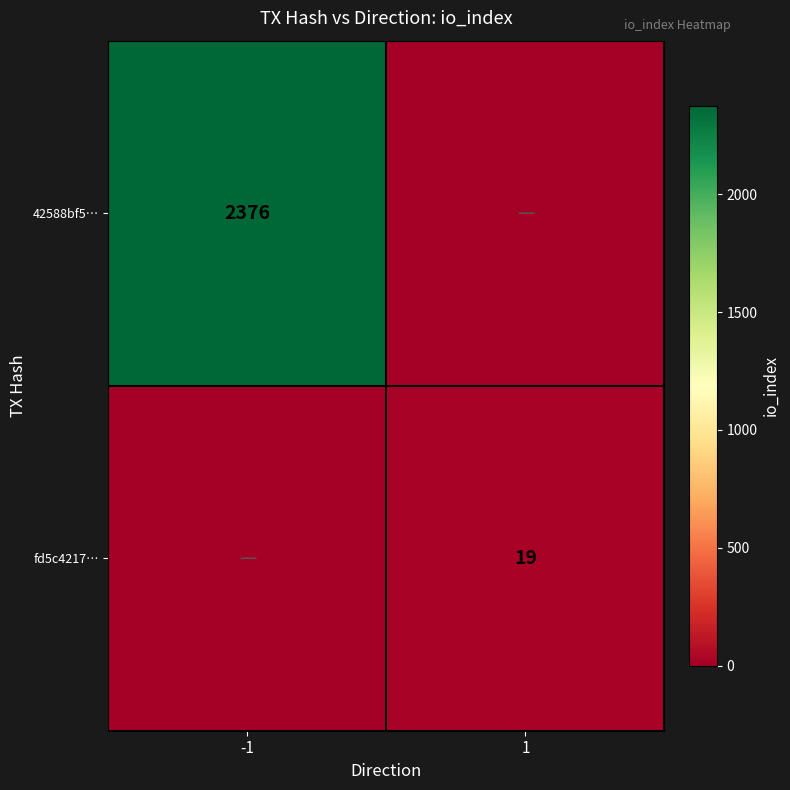

The fd5c4217… series shows 9 at 1. True or false?

False